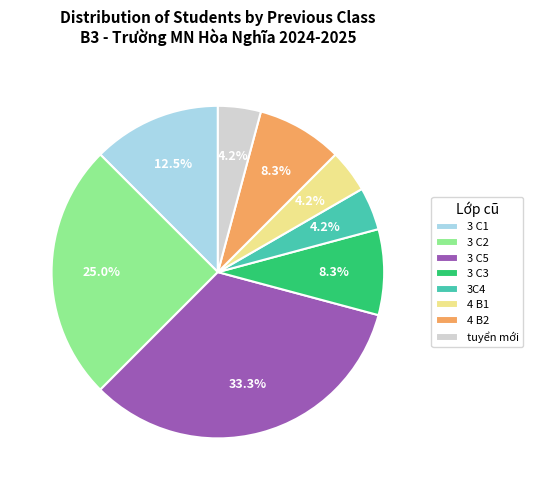

How much of the chart is everything except 3 C1?

87.5%